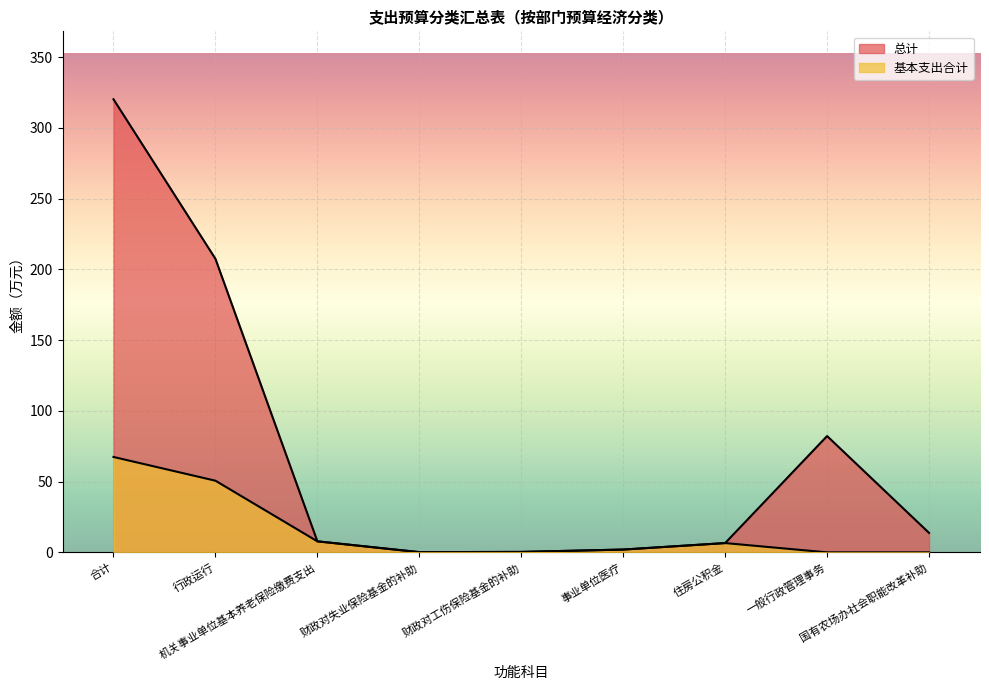

What is the difference between the maximum and minimum values in the 总计 series?

320.0